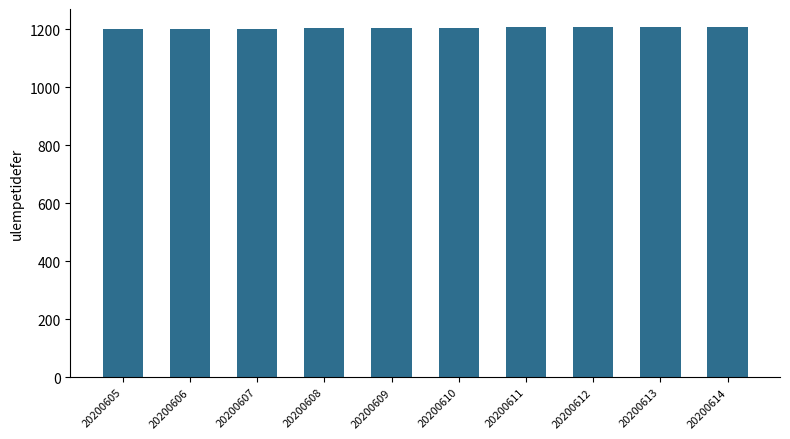

Are the bars grouped side by side (vs. stacked)?

No